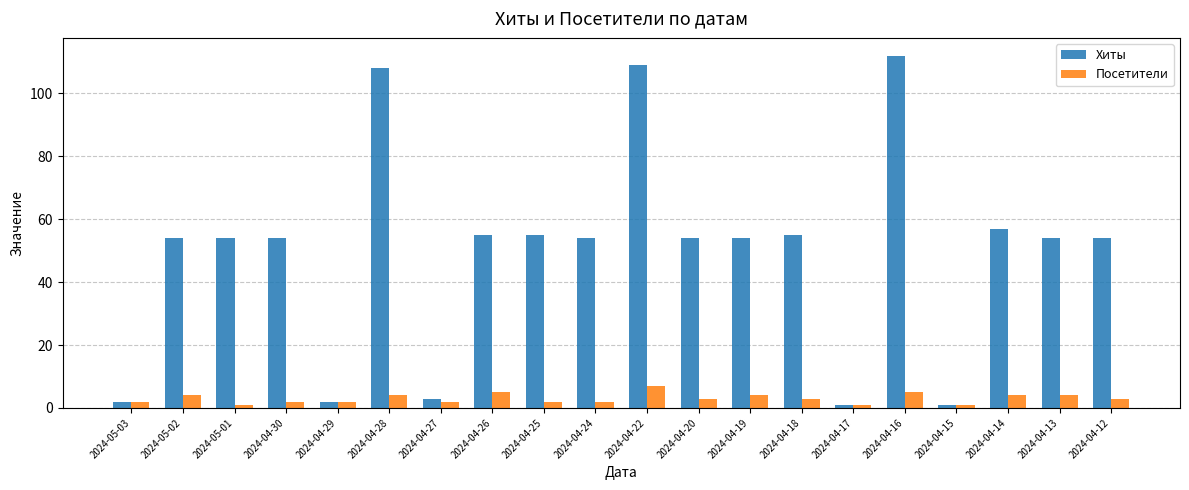

What is the difference between the maximum and minimum values in the Хиты series?

111